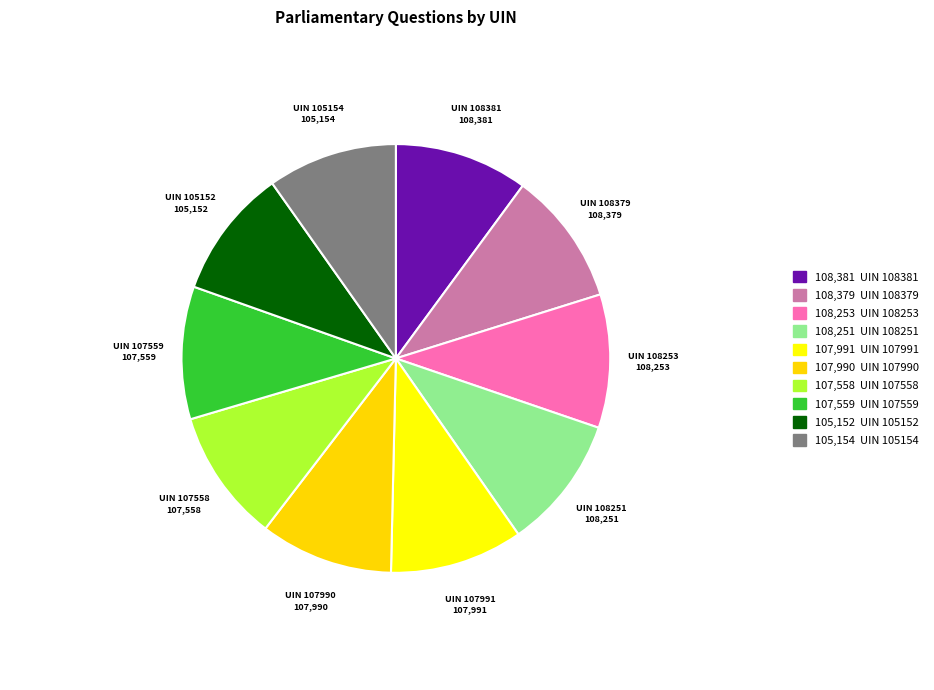

How many slices are in this pie chart?

10